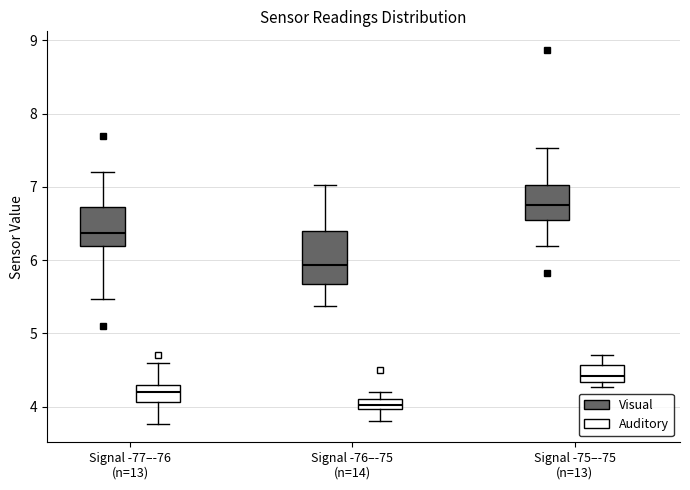

Where is the lower edge of the box for Signal -75–-75 (n=13) (Visual) on the y-axis? The values are not printed on the chart, so give them approximately, as read against the axis.

6.5